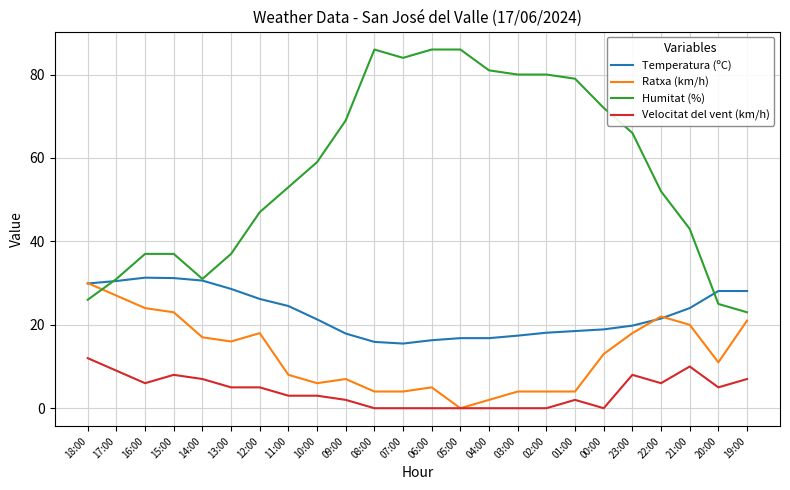

What is the difference between the highest and lowest values at 08:00?

86.0